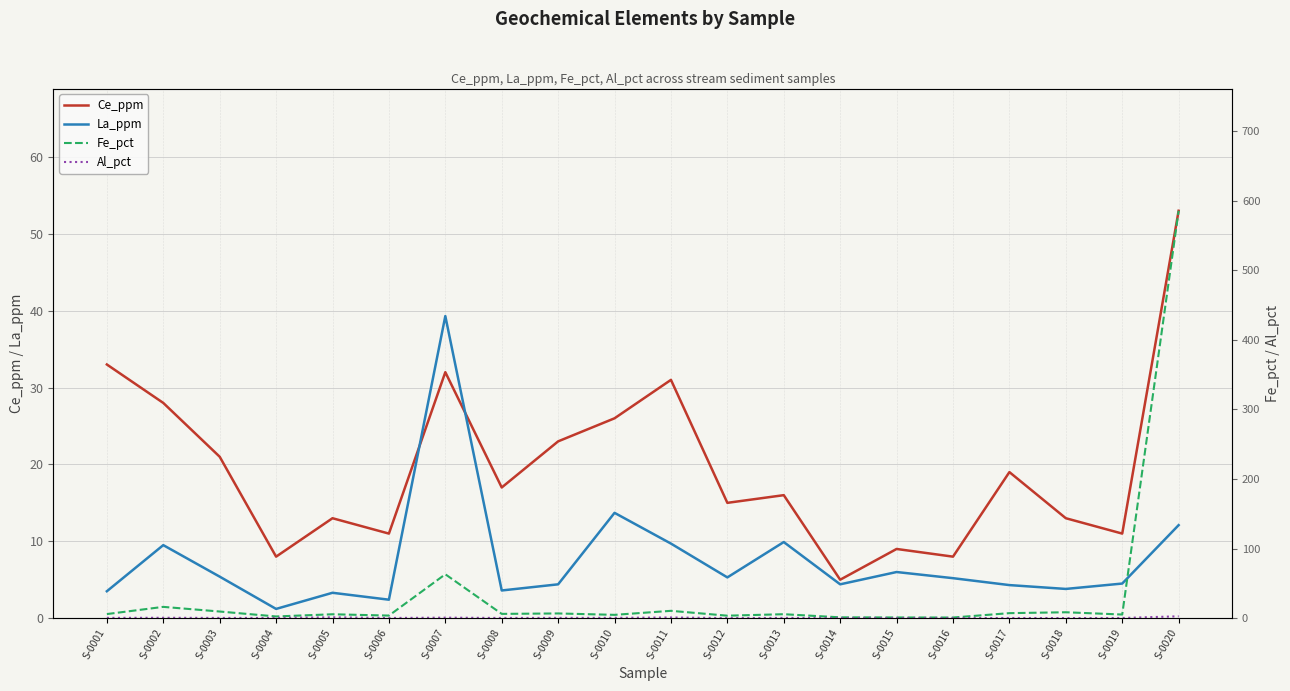

True or false: Al_pct has a value of 0.4 at S-0001.

True